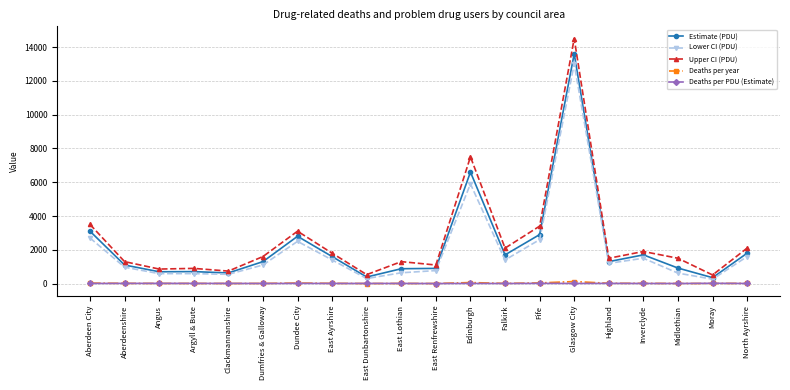

What is the spread (max minus min) of values at East Lothian?

1291.0